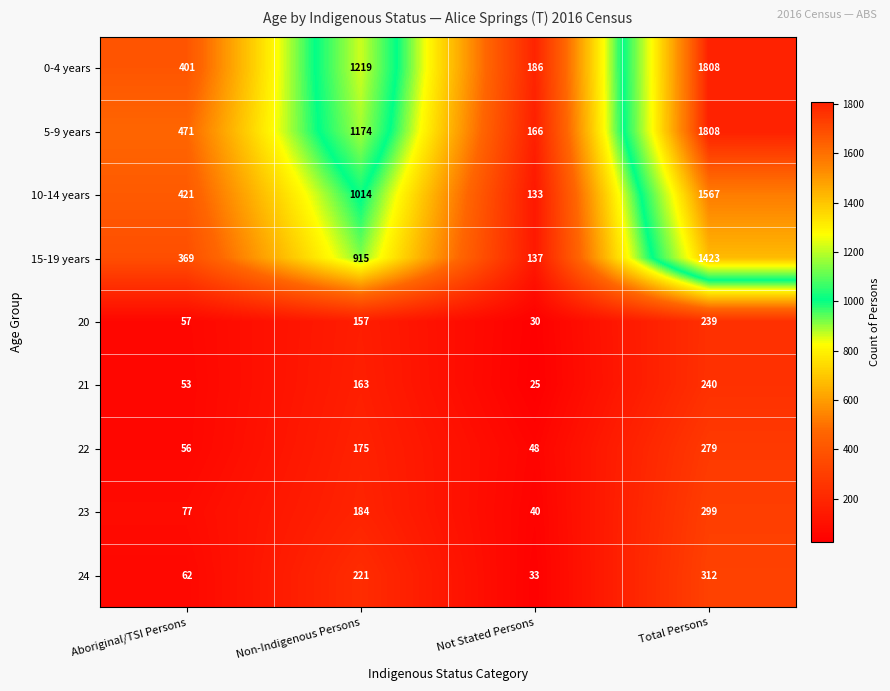

Read the 22 value at Aboriginal/TSI Persons, to the nearest 50.

50